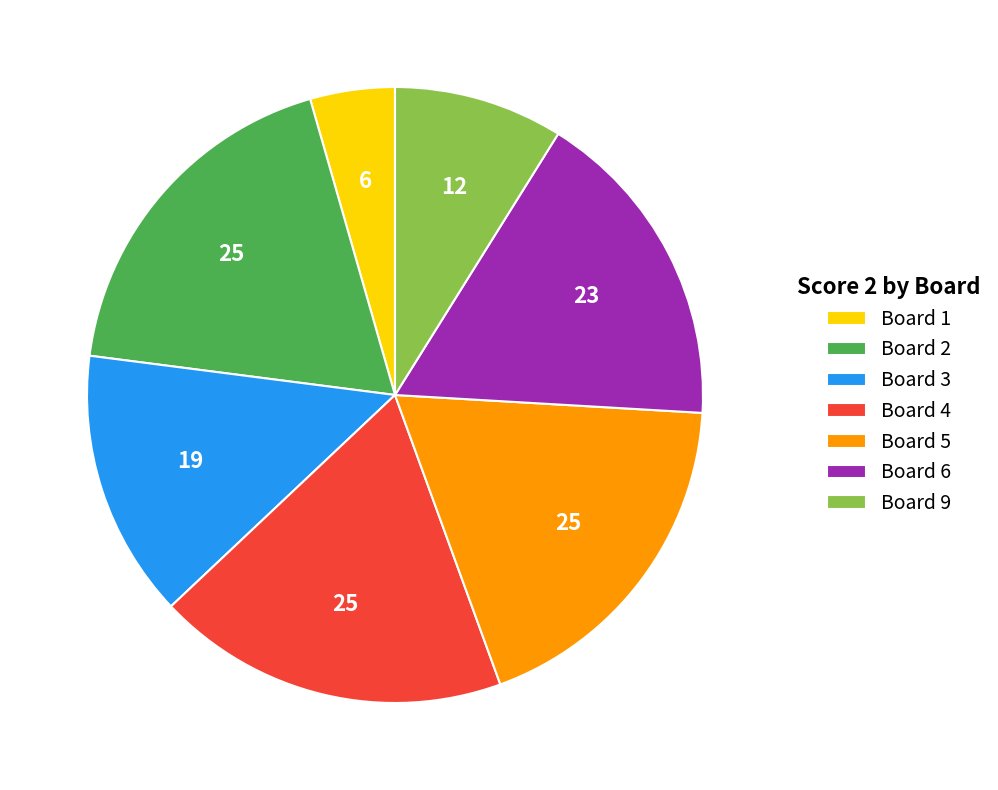

Does any single category account for the majority?

No